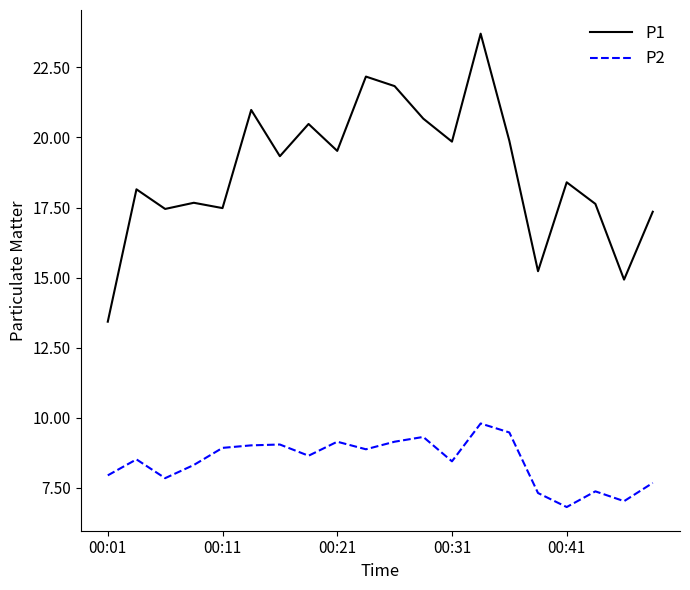

List the series in order of their overall mean, lowest first.

P2, P1